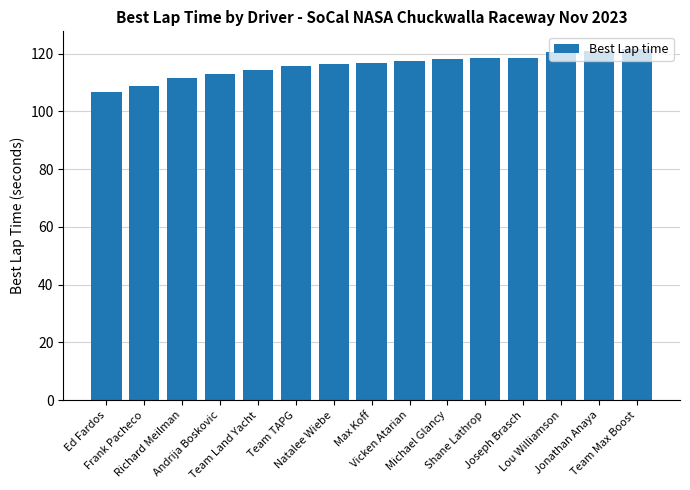

What is the difference between the maximum and second lowest values?

12.9